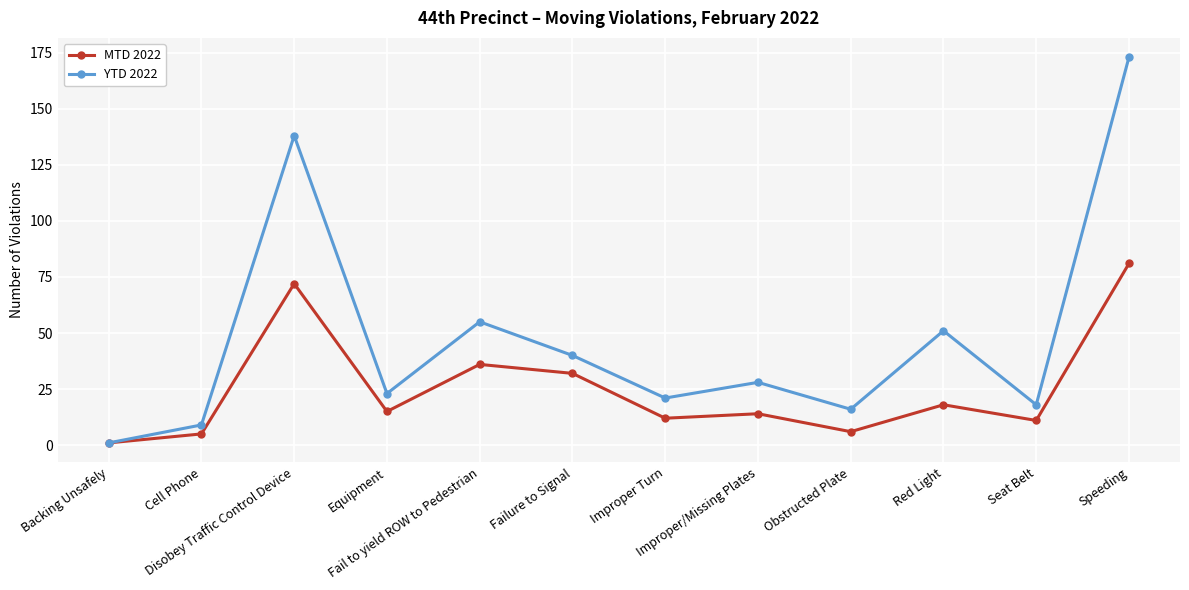

True or false: YTD 2022 has more than 0 points higher than both neighbors.

True